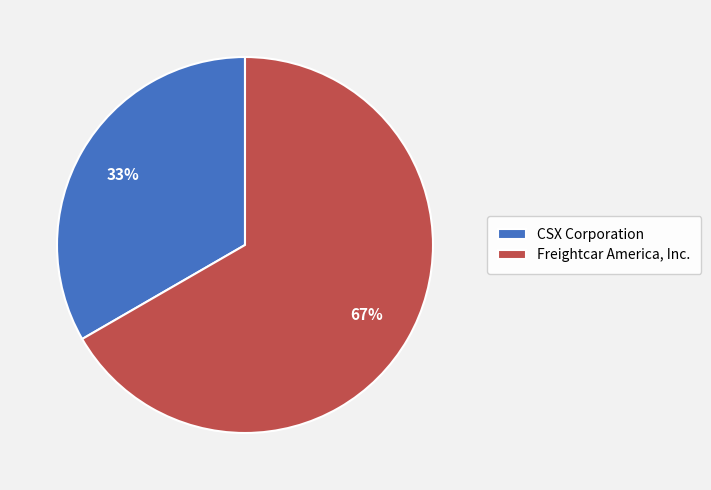

To the nearest percent, what is the average slice percentage?

50%